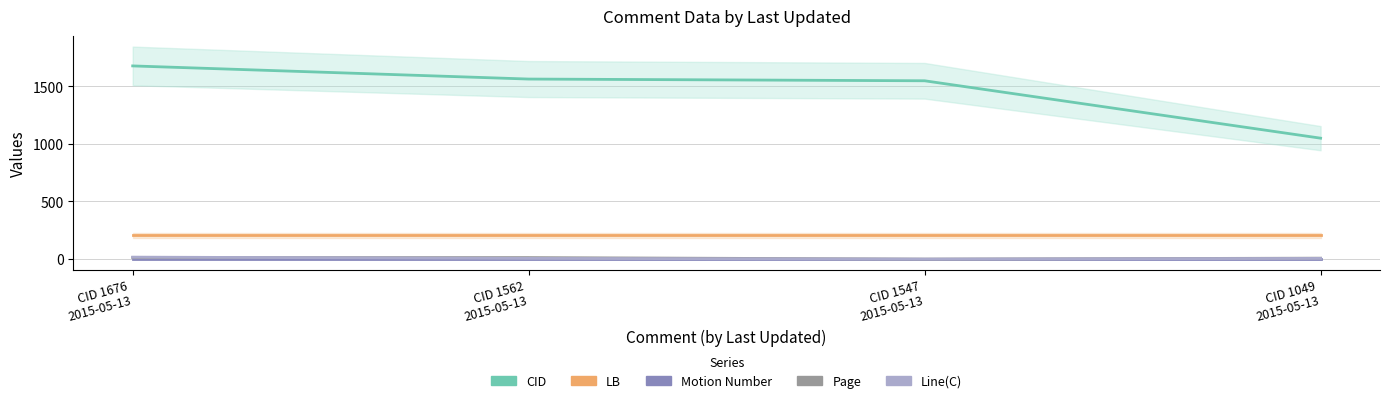

List the labels in order of Motion Number value, smallest first.

CID 1676
2015-05-13, CID 1562
2015-05-13, CID 1547
2015-05-13, CID 1049
2015-05-13